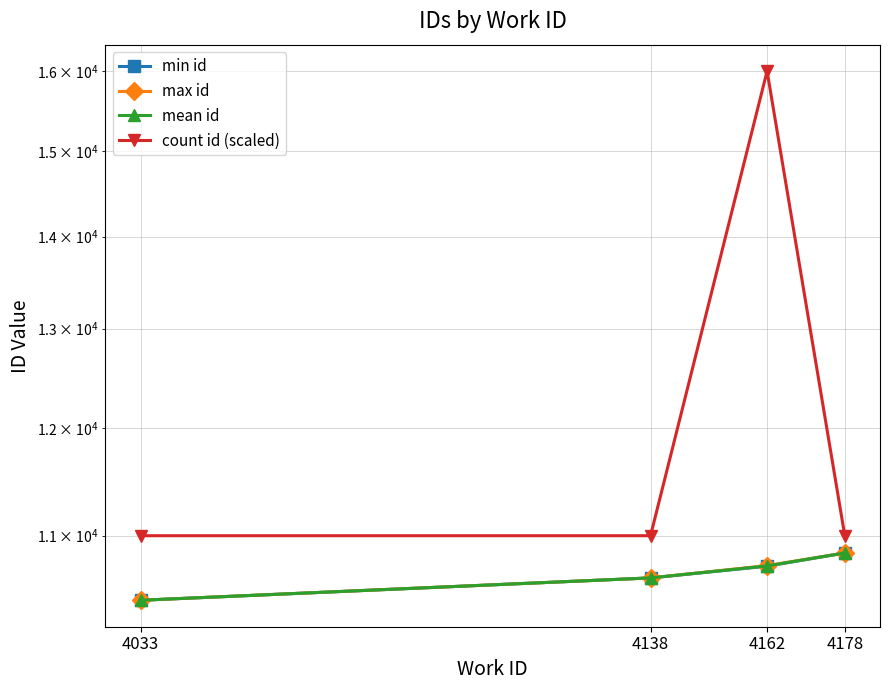

True or false: mean id and min id intersect in this chart.

False